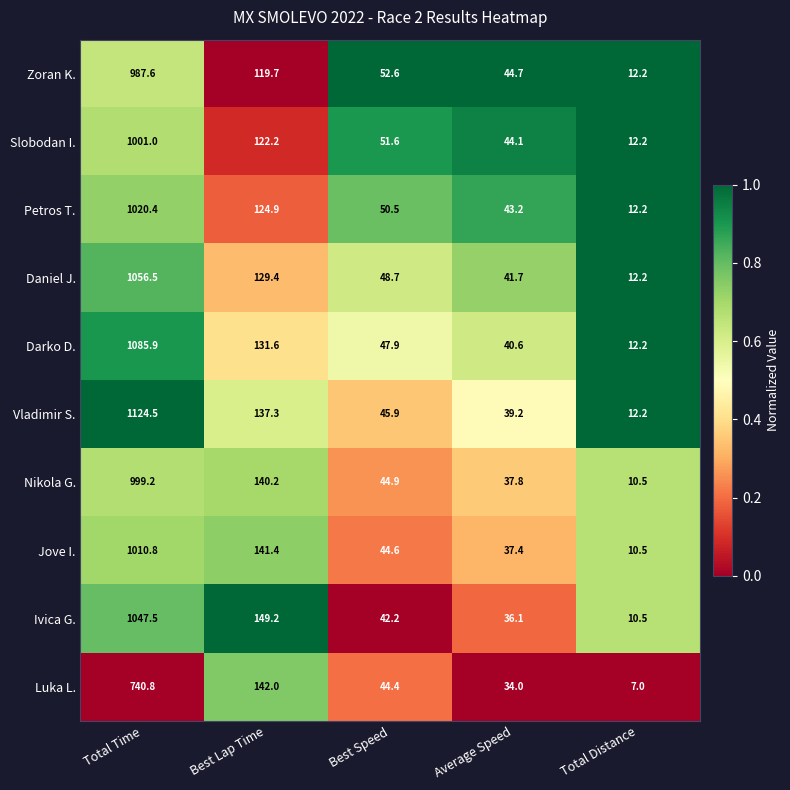

What is the average value of the Jove I. series?

248.9